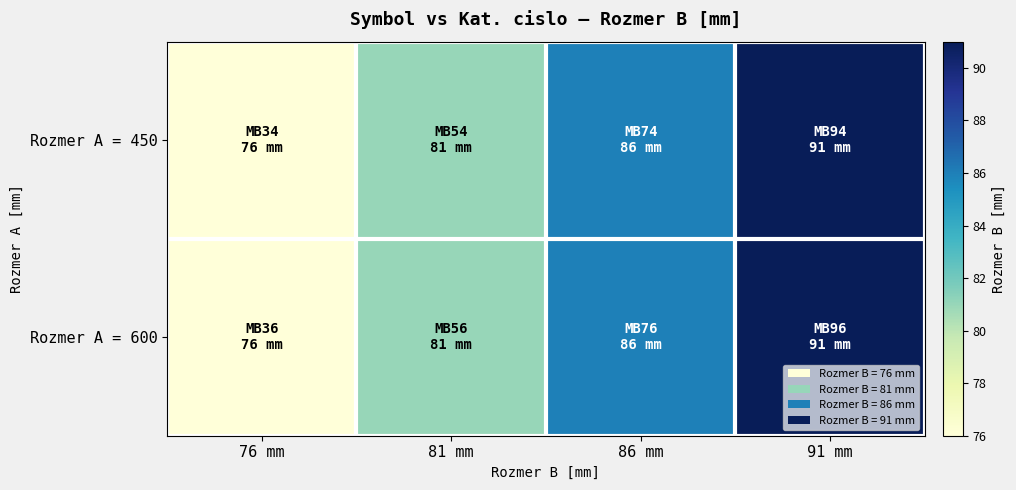

Which series changed the most between 86 mm and 91 mm?

Rozmer A = 450